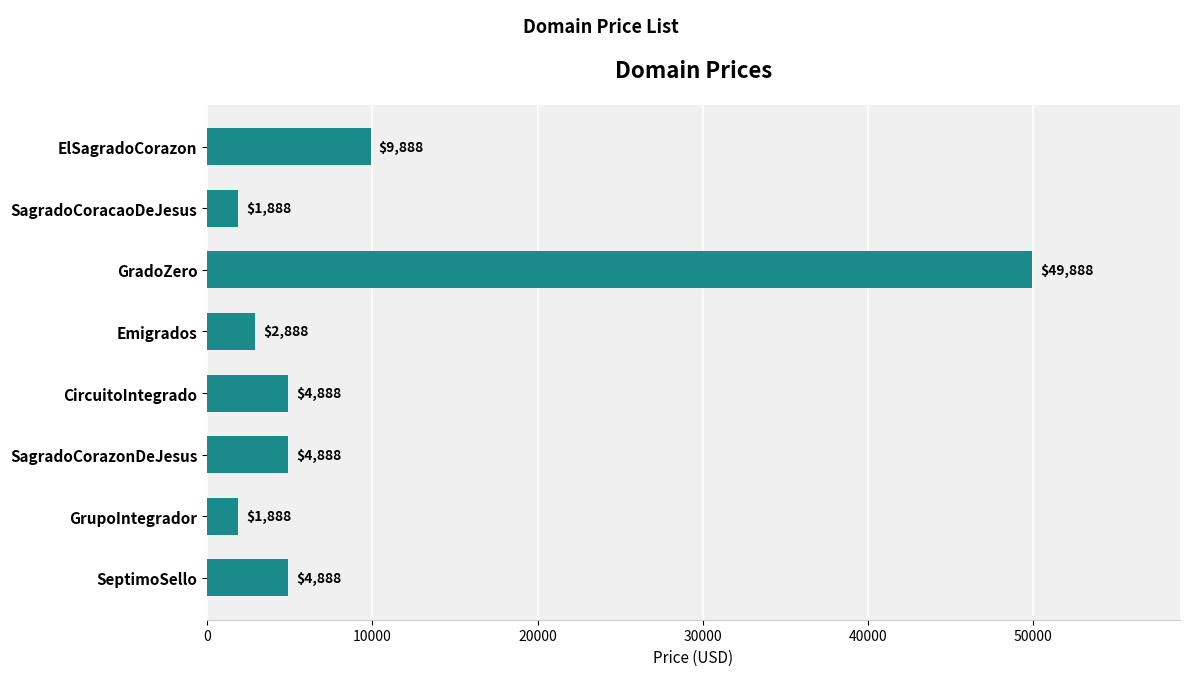

Are the bars horizontal?

Yes